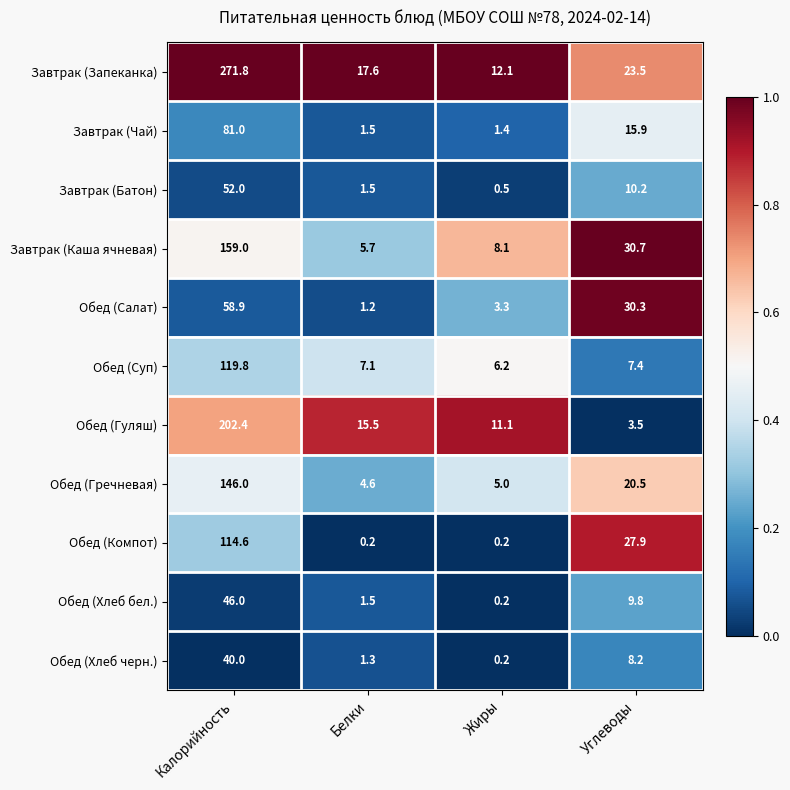

Is it true that Обед (Салат) equals 10.2 at Углеводы?

False